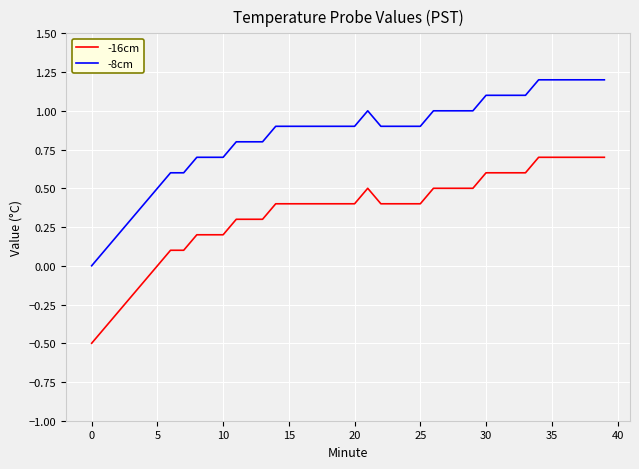

What is the maximum value shown in the chart?

1.2